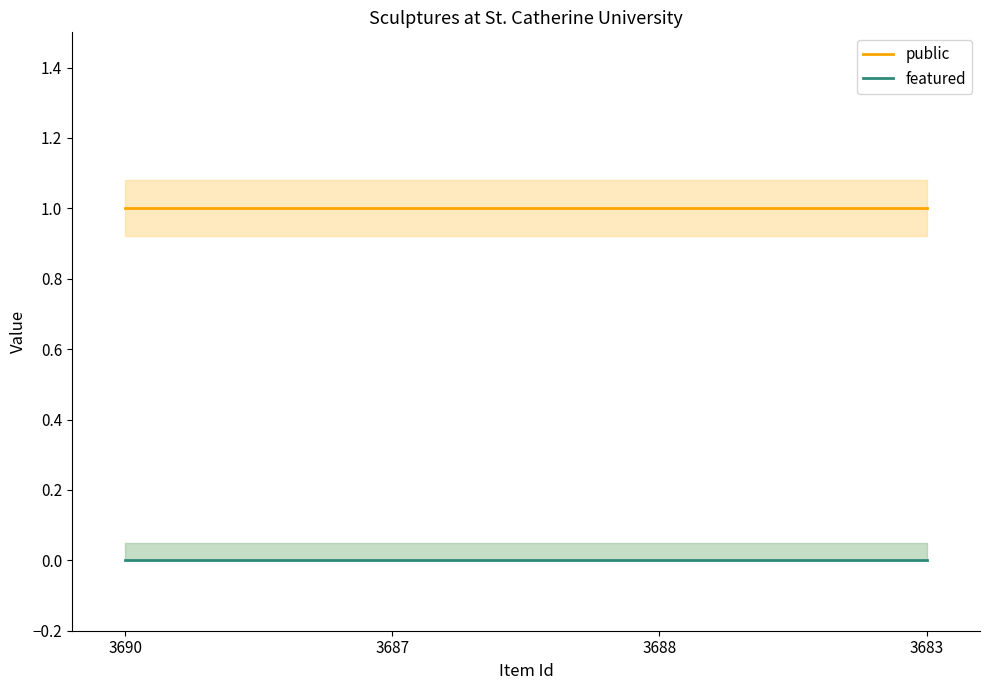

What is the total value across all series at 3687?

1